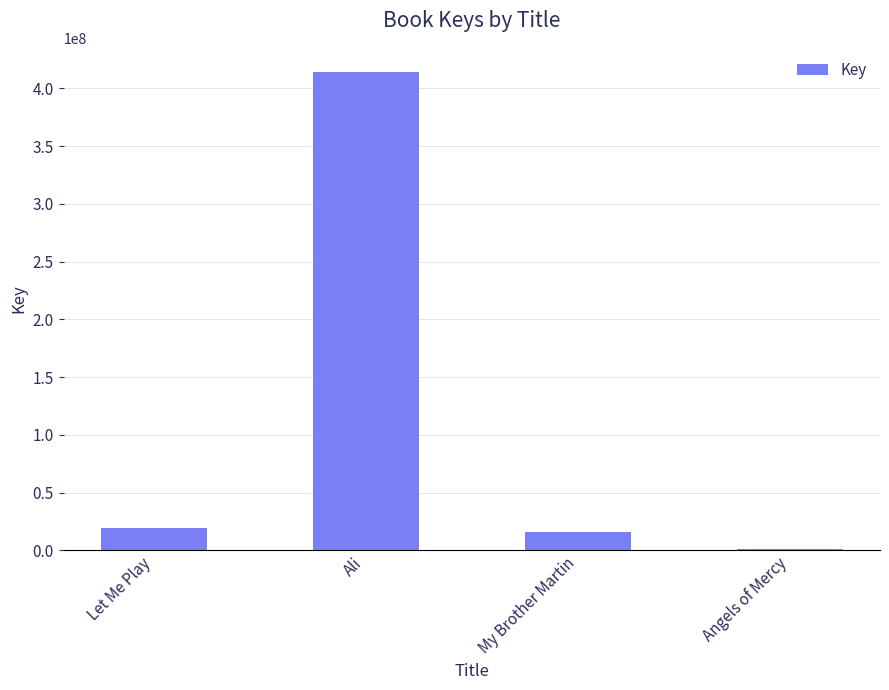

The chart shows a value of 19626324 at Let Me Play. True or false?

True